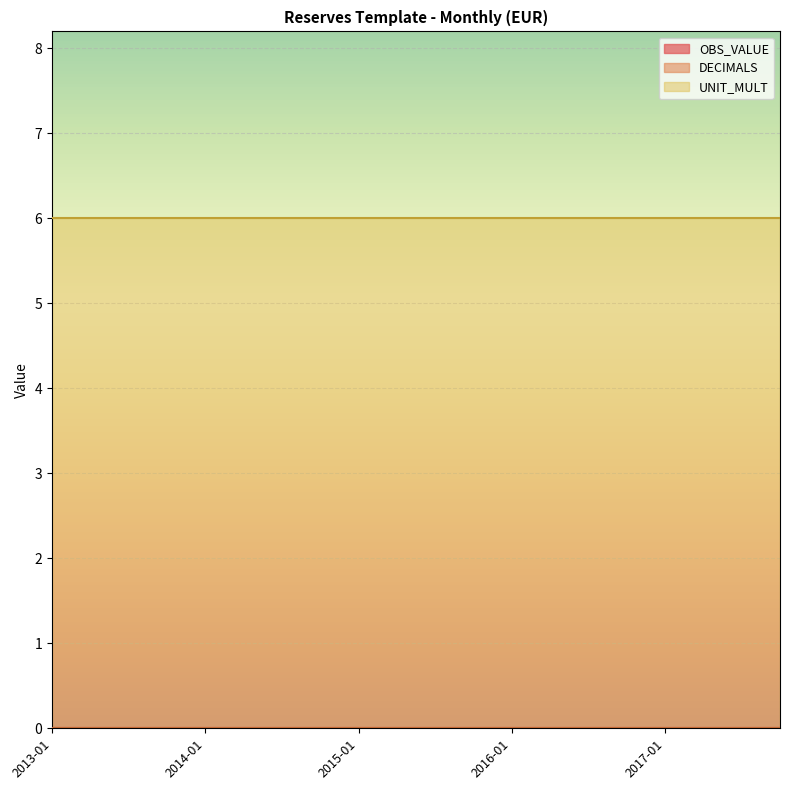

Which series has the largest total across all categories?

UNIT_MULT